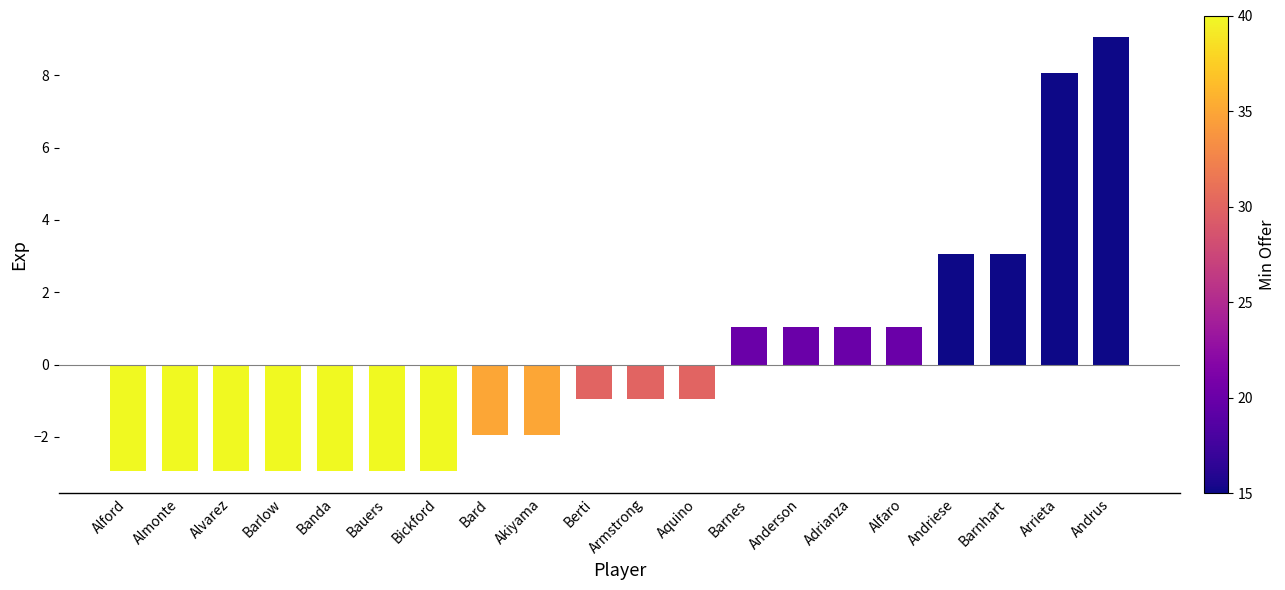

Where does the data first go above 0?

Barnes